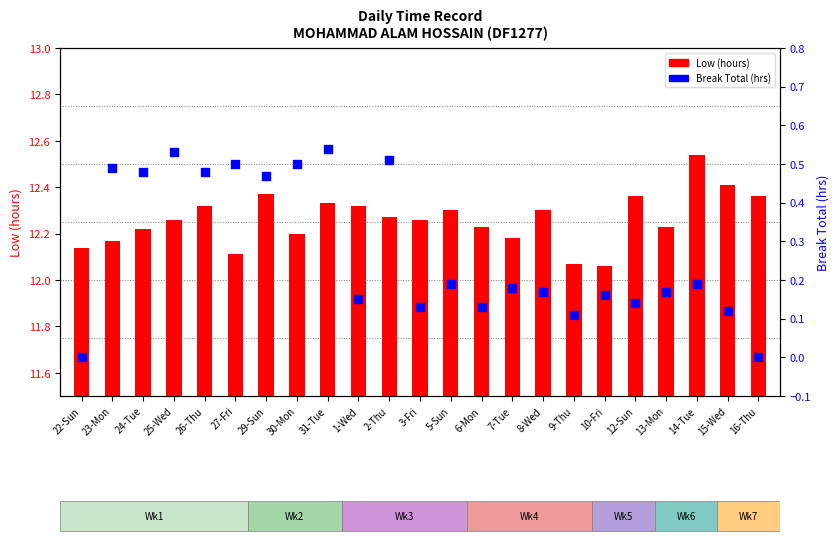

Which series has the largest total across all categories?

Low (hours)